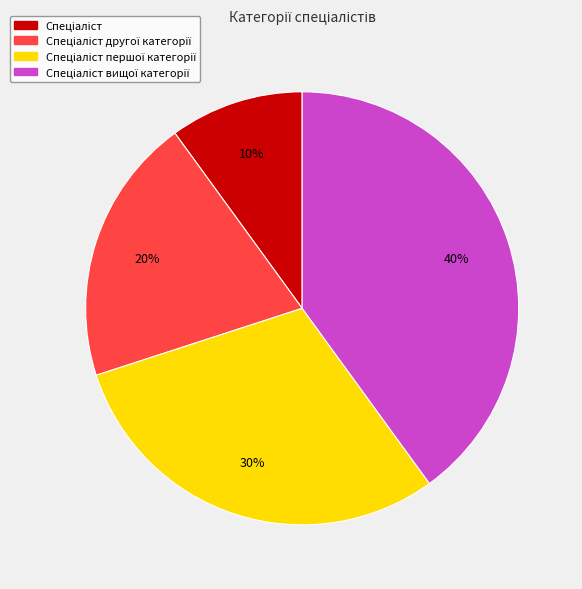

How many slices are in this pie chart?

4